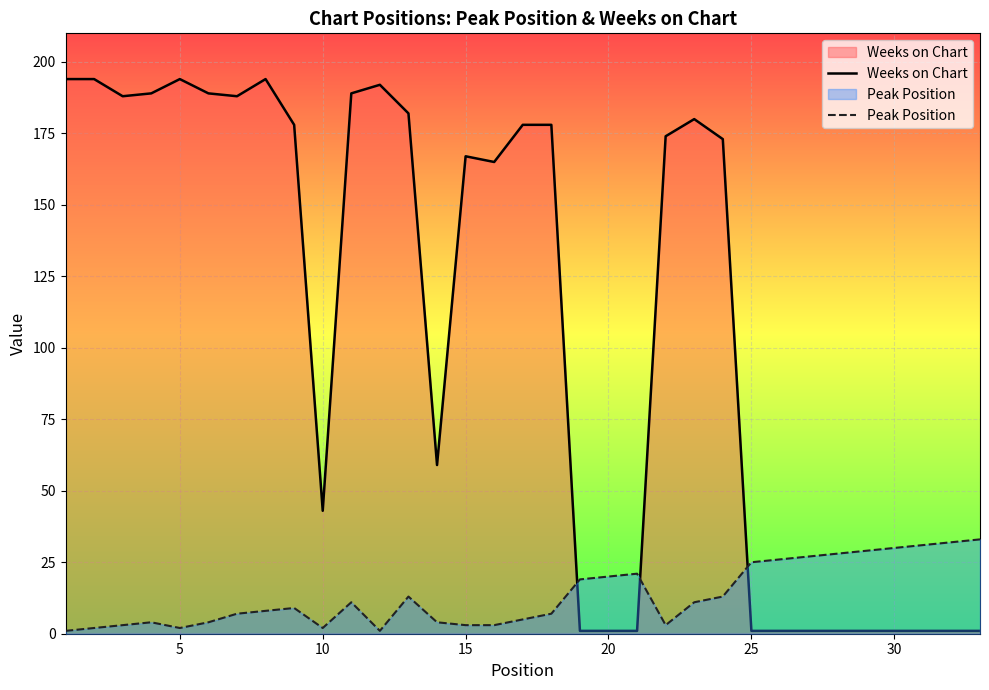

List the series in order of their peak value, highest first.

Weeks on Chart, Peak Position